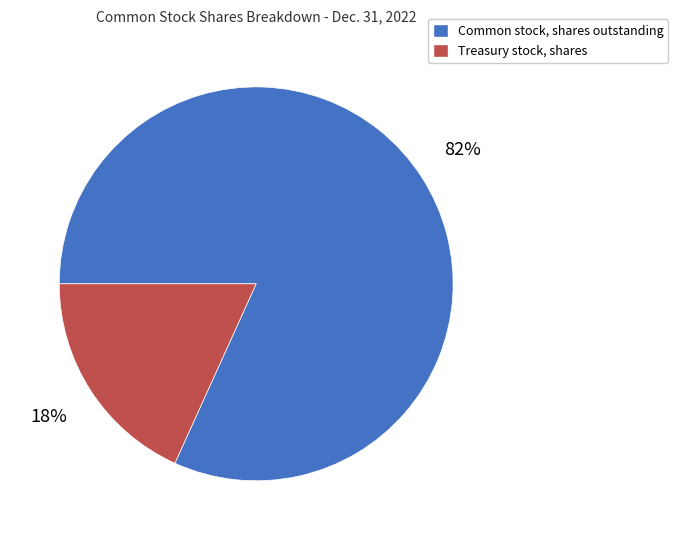

How many slices are in this pie chart?

2